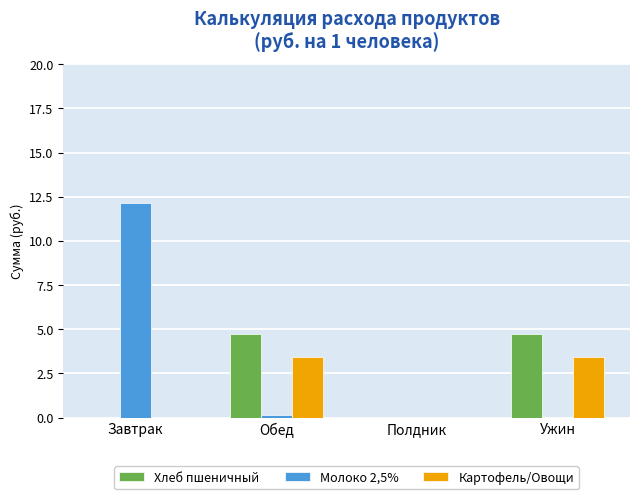

Which series changed the most between Завтрак and Обед?

Молоко 2,5%